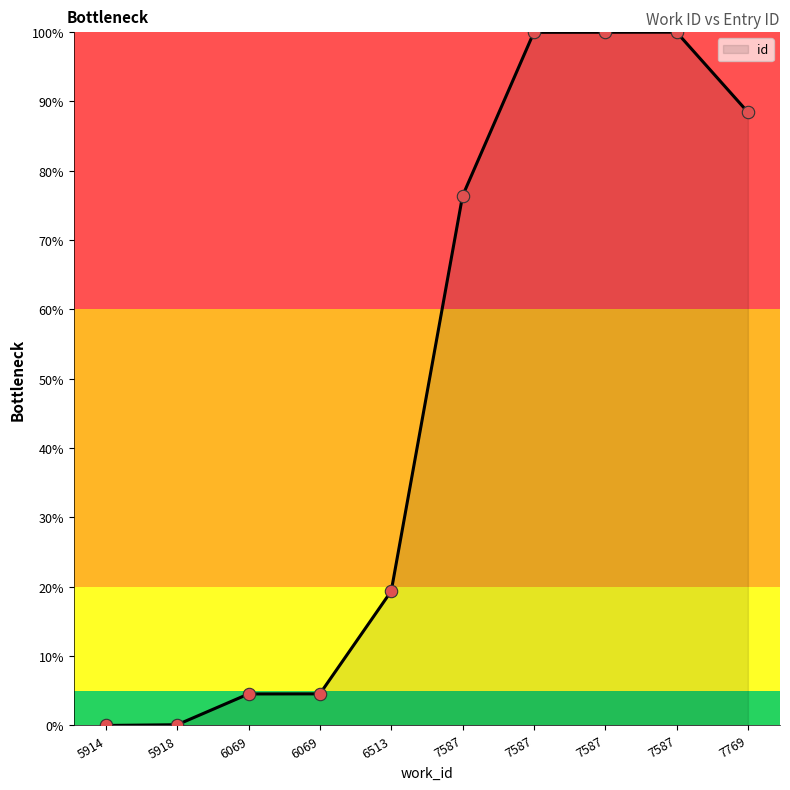

Between 6069 and 7587, which is larger?

7587